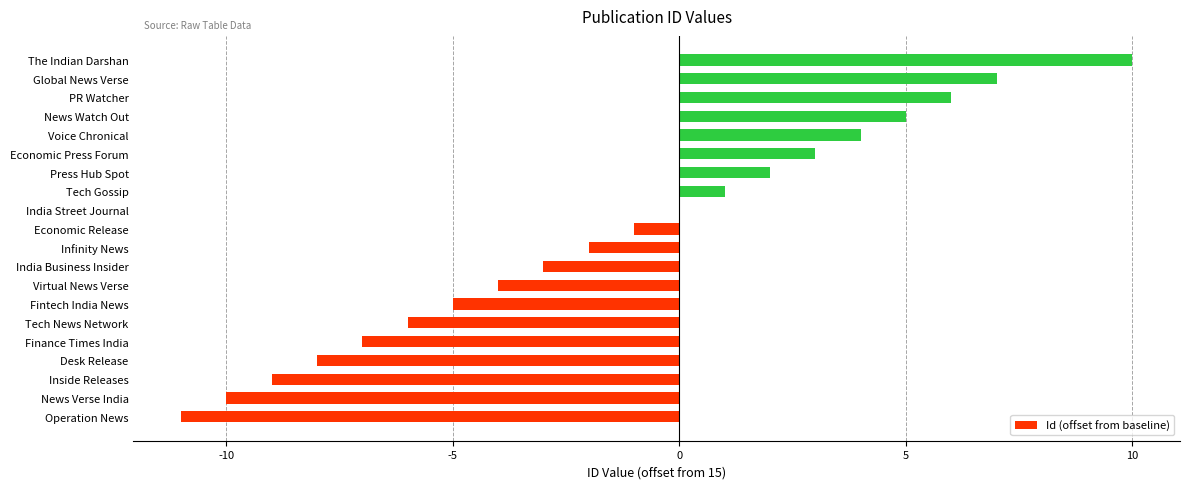

At which category does the chart reach its peak across all series?

The Indian Darshan